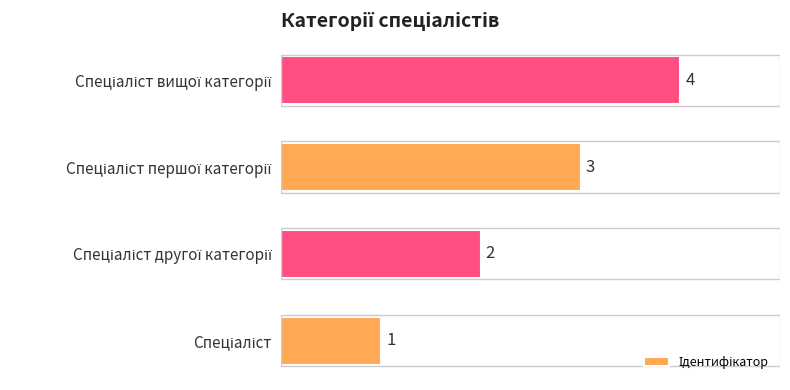

How many values are below 3?

2